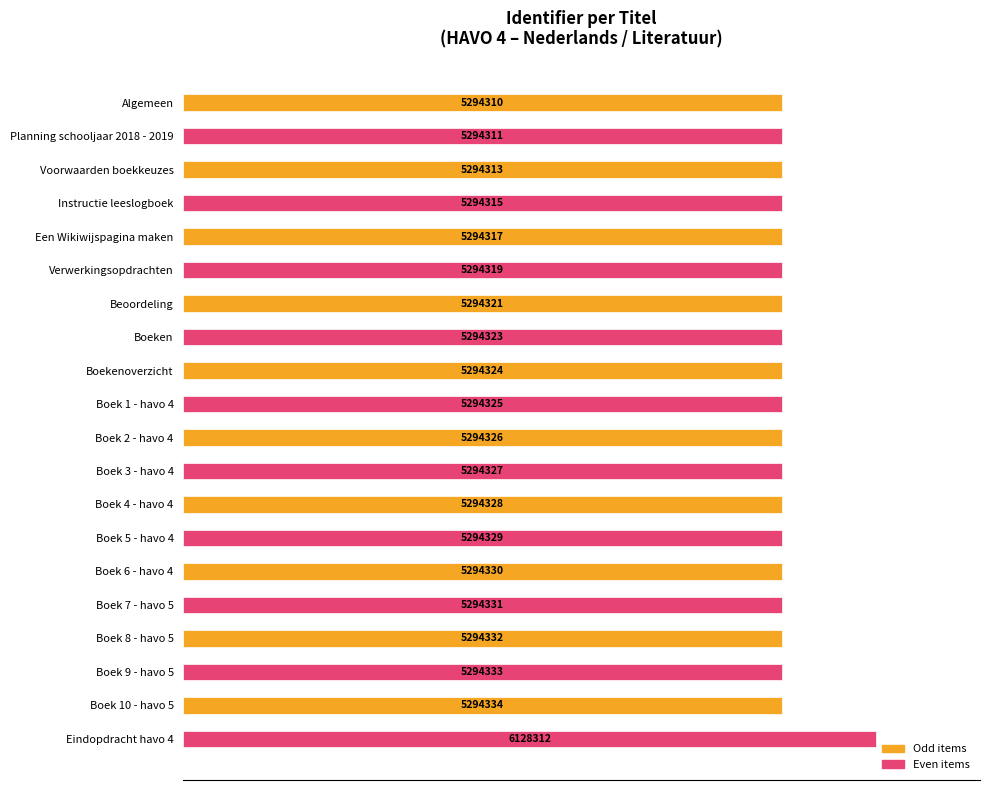

Are the bars horizontal?

Yes